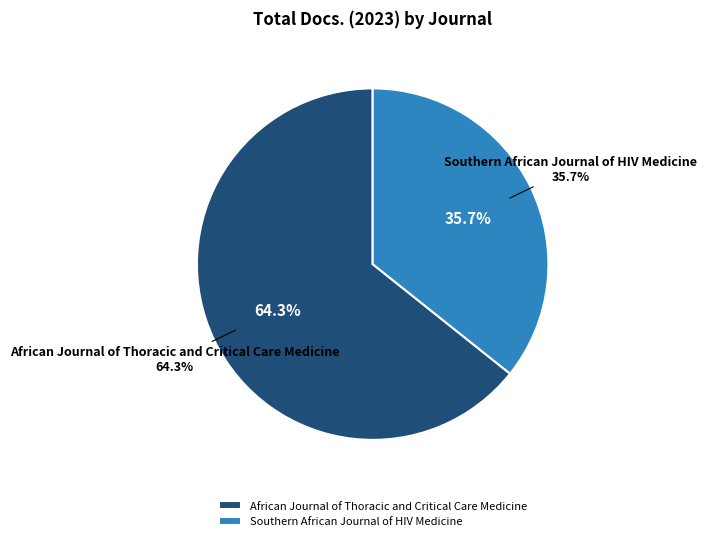

Is there a majority slice in this chart?

Yes